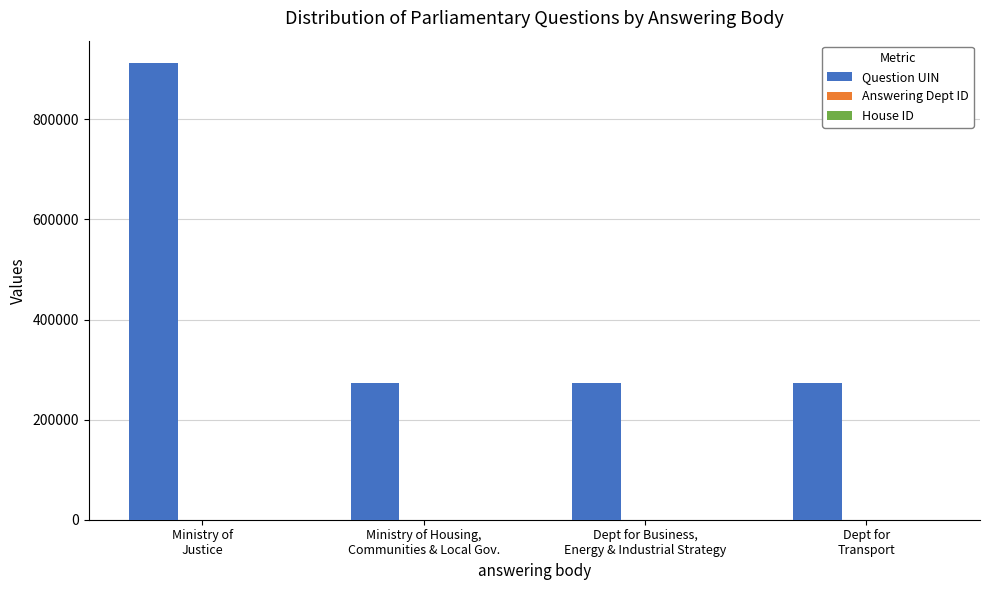

What is the greatest value displayed?

911811